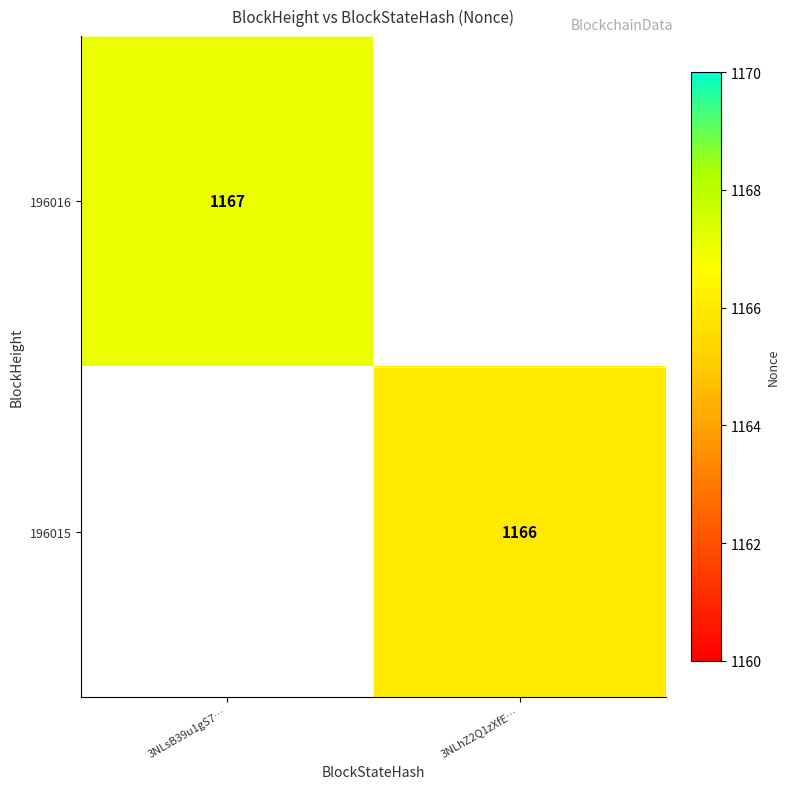

Which has a higher value, 3NLhZ2Q1zXfE… or 3NLsB39u1gS7…?

3NLsB39u1gS7…